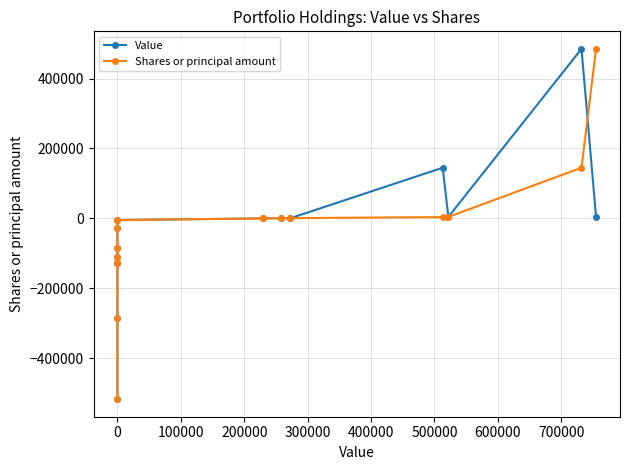

How many values in Shares or principal amount are below zero?

7